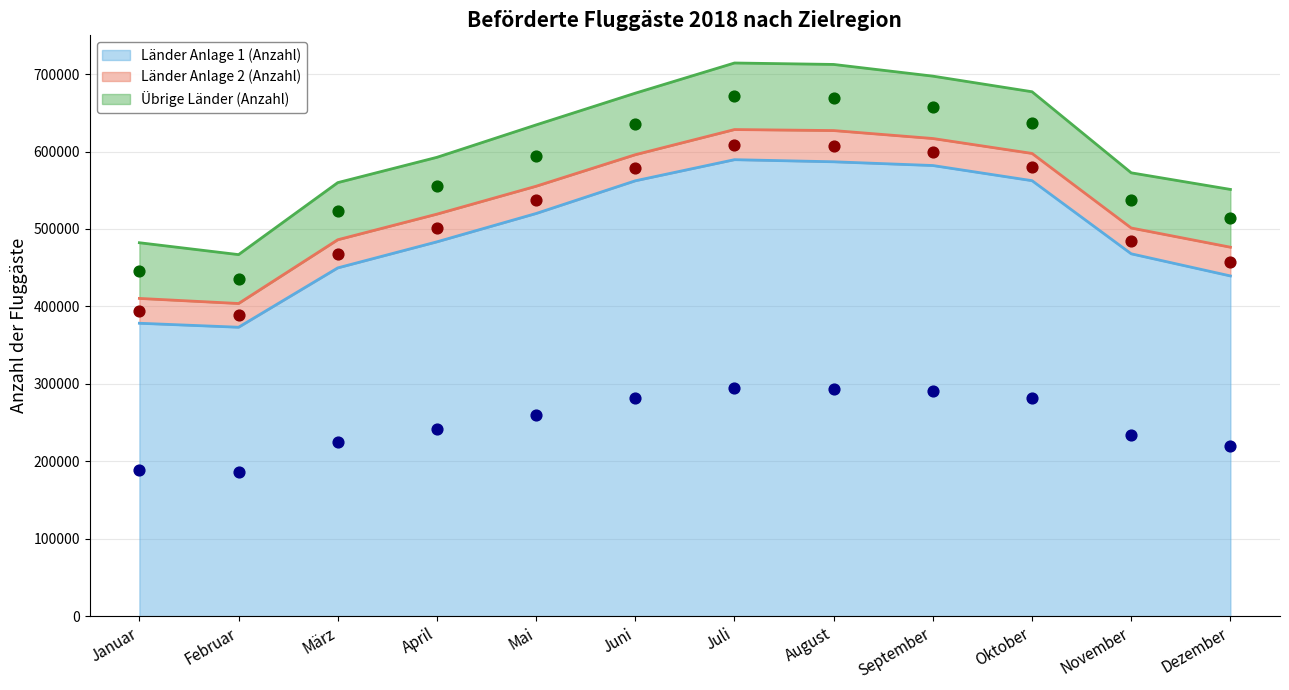

What is the total value across all series at Juni?

675395